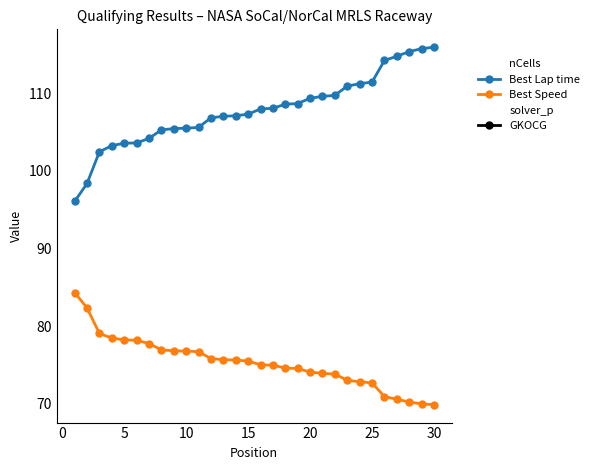

Which series has the largest total across all categories?

Best Lap time